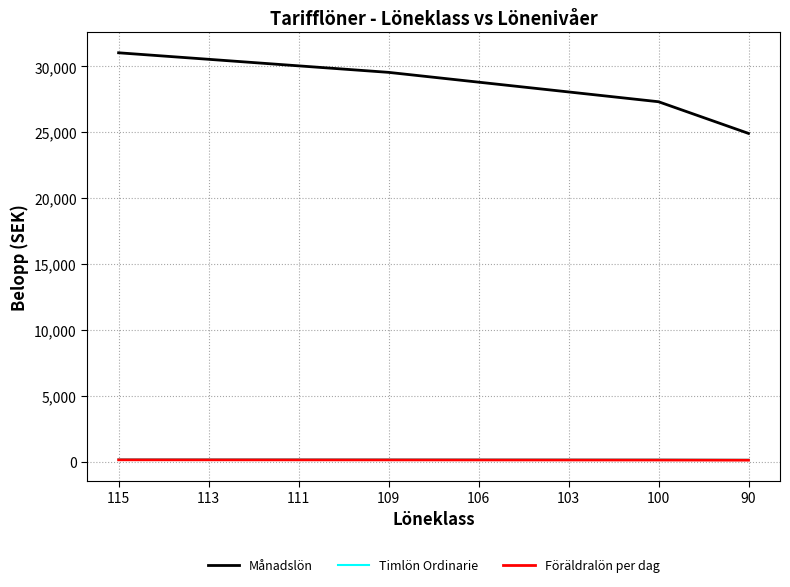

True or false: Timlön Ordinarie and Månadslön intersect in this chart.

False